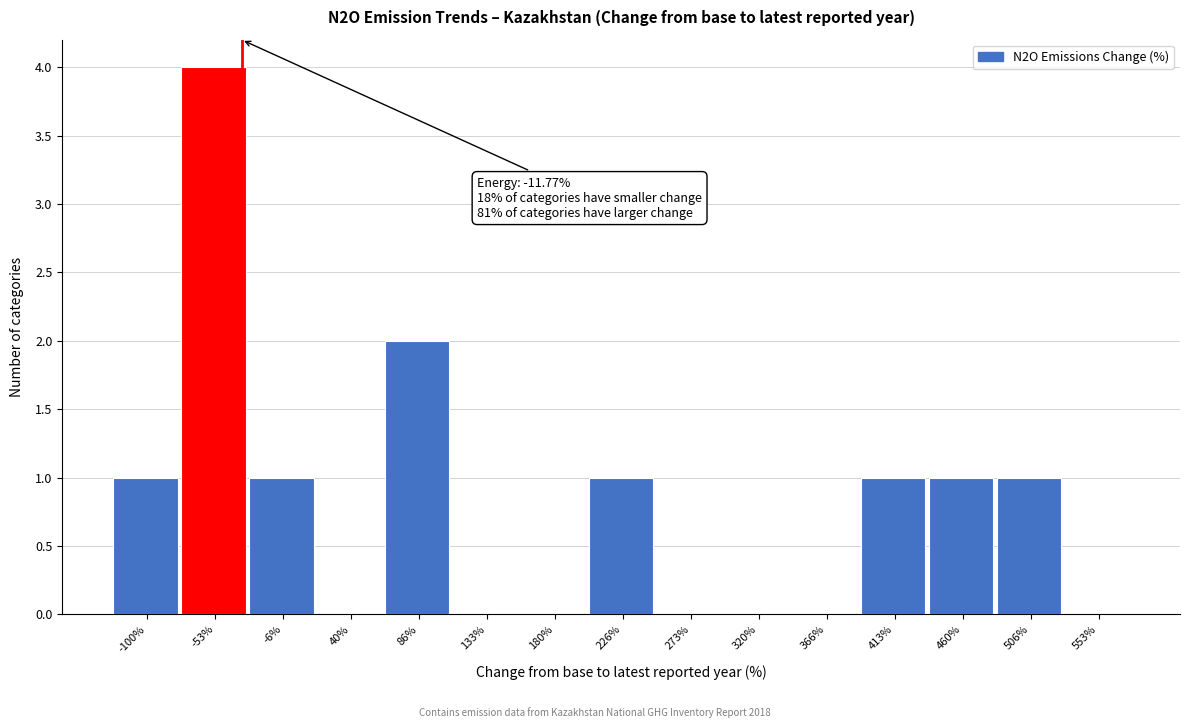

Reading right to left, what are all the values shown in this chart?

553%=0	506%=1	460%=1	413%=1	366%=0	320%=0	273%=0	226%=1	180%=0	133%=0	86%=2	40%=0	-6%=1	-53%=4	-100%=1